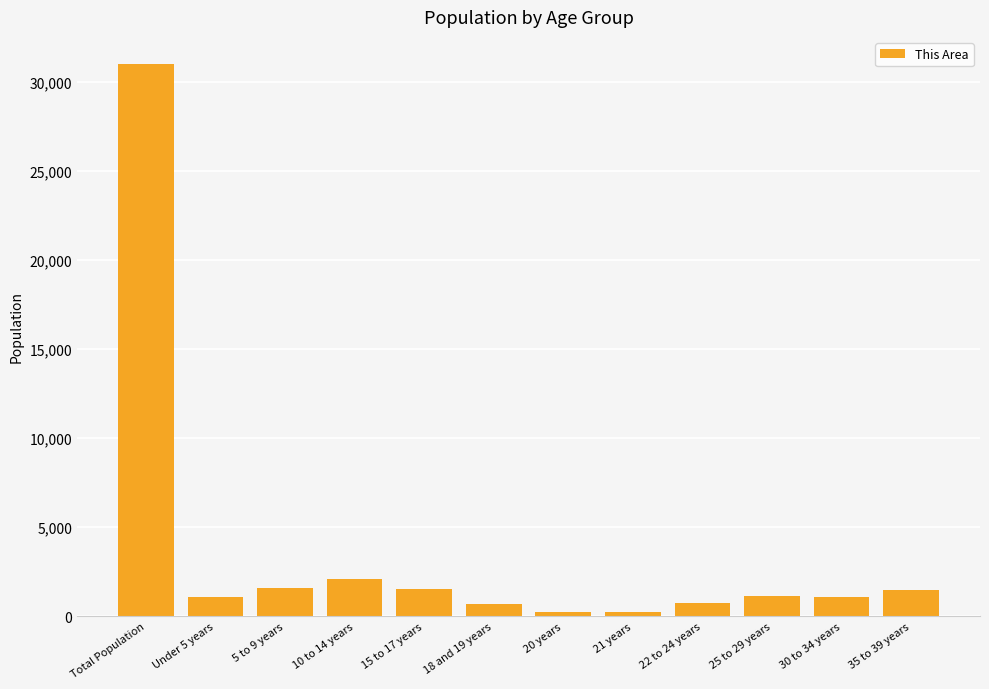

At which label does the data first exceed 1146?

Total Population